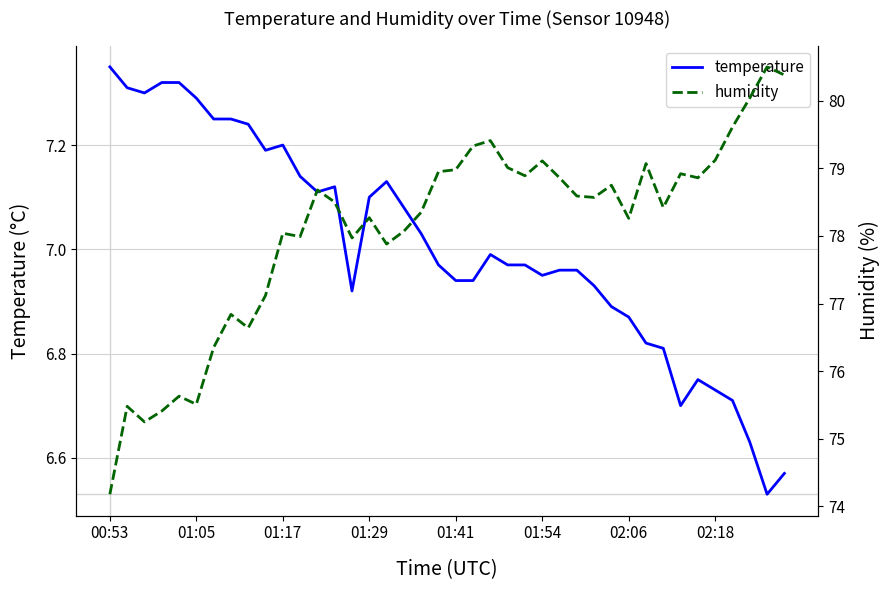

What is the difference between the highest and lowest values at 34?

72.1